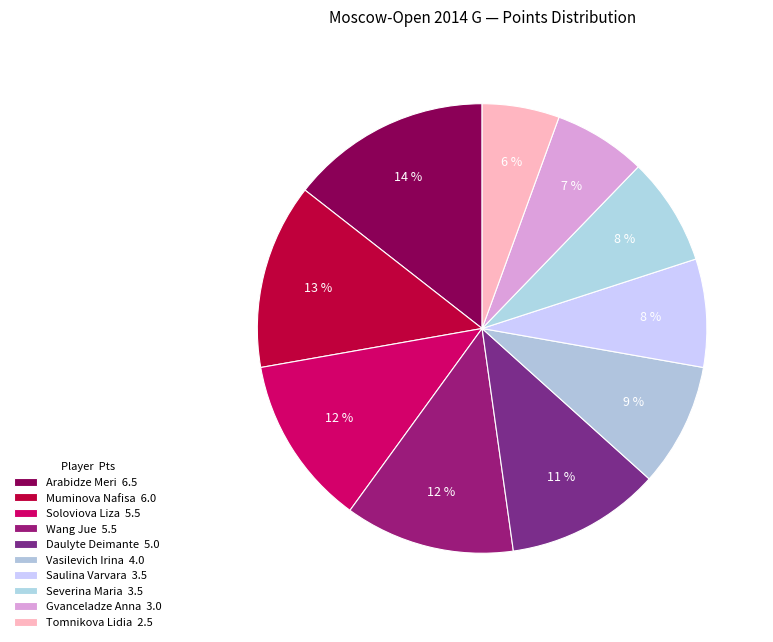

What is the largest slice in the pie chart?

Arabidze Meri